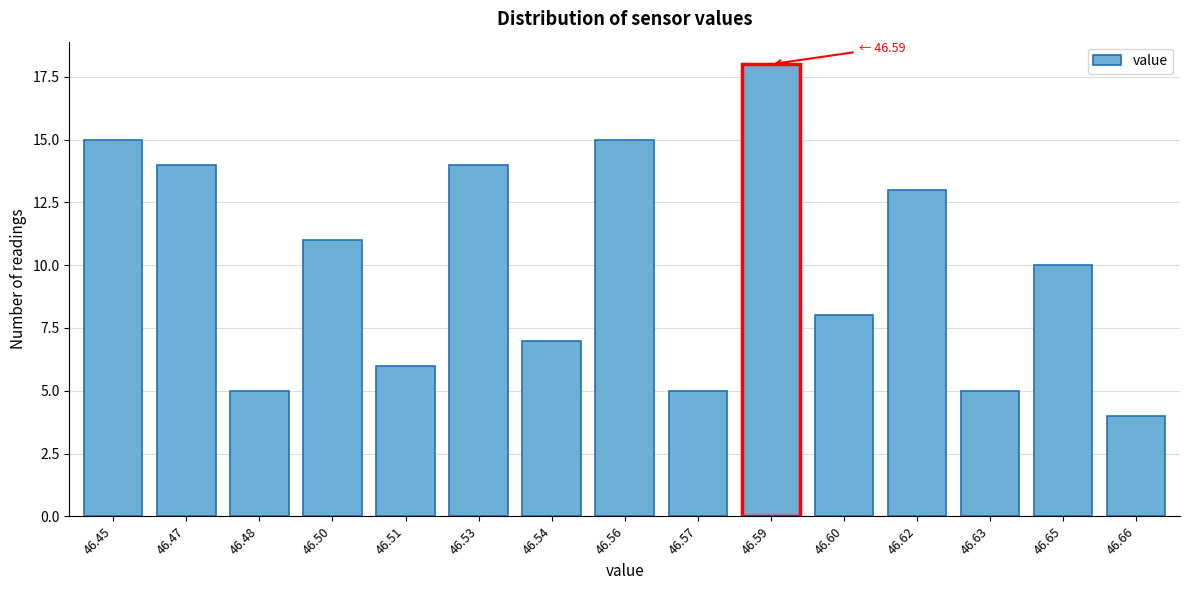

Reading right to left, what are all the values shown in this chart?

46.66=4	46.65=10	46.63=5	46.62=13	46.60=8	46.59=18	46.57=5	46.56=15	46.54=7	46.53=14	46.51=6	46.50=11	46.48=5	46.47=14	46.45=15